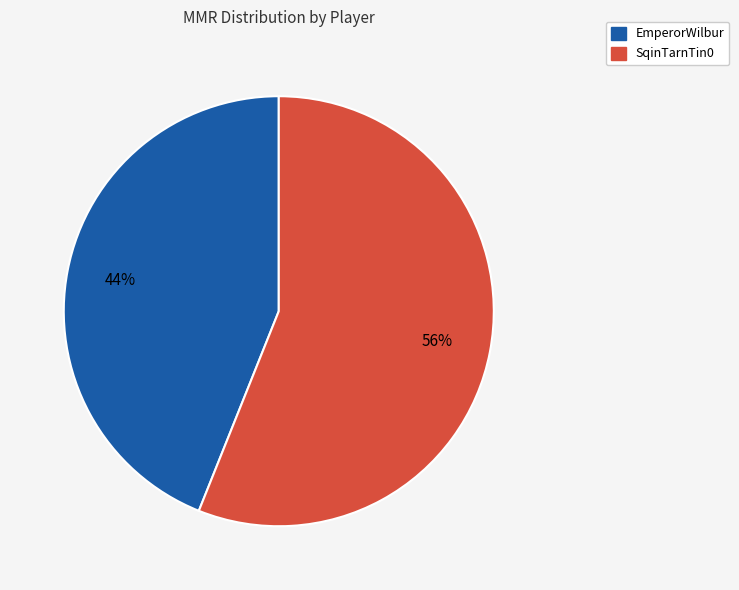

Do SqinTarnTin0 and EmperorWilbur together represent more than half of the pie?

Yes